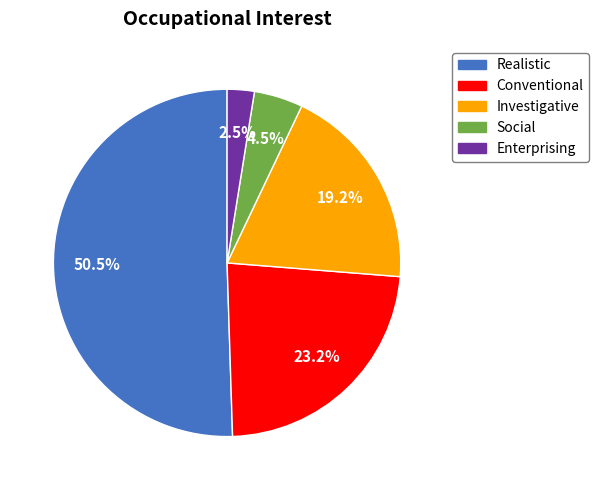

To the nearest percent, what is the average slice percentage?

20%